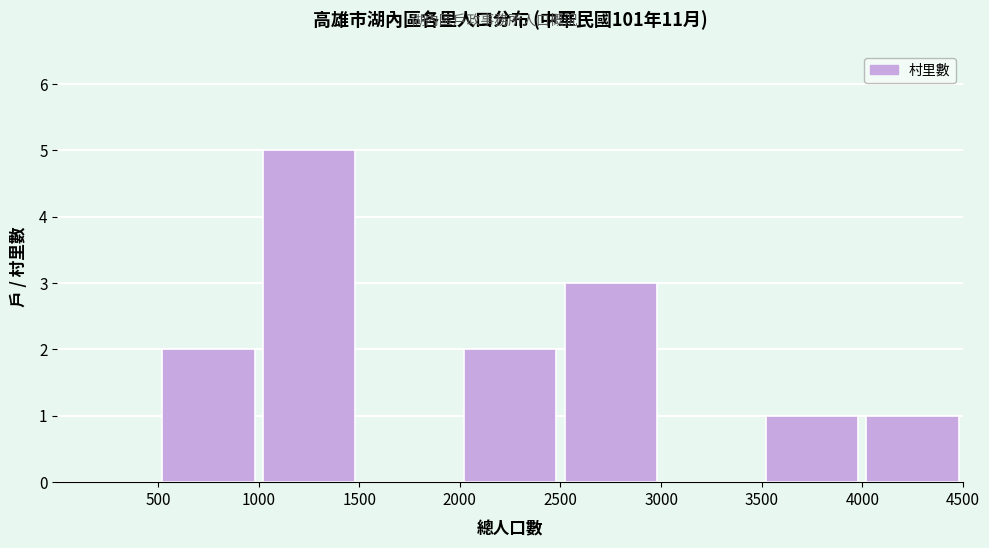

How tall is the bar that spans 2500 to 3000 on the x-axis? The values are not printed on the chart, so give them approximately, as read against the axis.

3